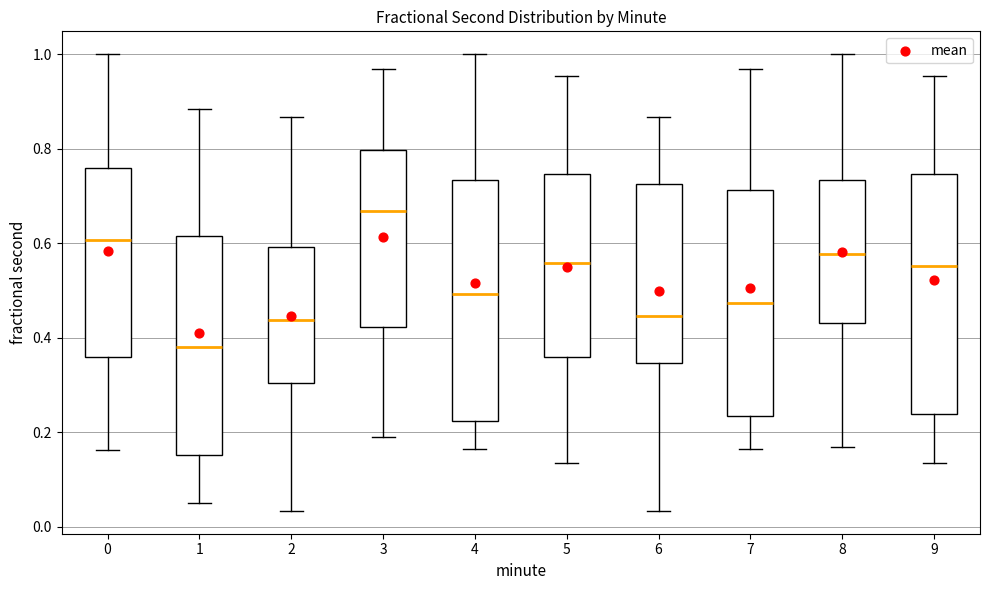

Reading left to right, read every box against the y-axis: the position of its median line, the range the box covers, and the ends of its whiskers. The values are not printed on the chart, so give them approximately, as read against the axis.

0: median 0.60, box 0.36 to 0.76, whiskers 0.16 to 1.00
1: median 0.38, box 0.16 to 0.62, whiskers 0.06 to 0.88
2: median 0.44, box 0.30 to 0.60, whiskers 0.04 to 0.86
3: median 0.66, box 0.42 to 0.80, whiskers 0.18 to 0.96
4: median 0.50, box 0.22 to 0.74, whiskers 0.16 to 1.00
5: median 0.56, box 0.36 to 0.74, whiskers 0.14 to 0.96
6: median 0.44, box 0.34 to 0.72, whiskers 0.04 to 0.86
7: median 0.48, box 0.24 to 0.72, whiskers 0.16 to 0.96
8: median 0.58, box 0.44 to 0.74, whiskers 0.16 to 1.00
9: median 0.56, box 0.24 to 0.74, whiskers 0.14 to 0.96